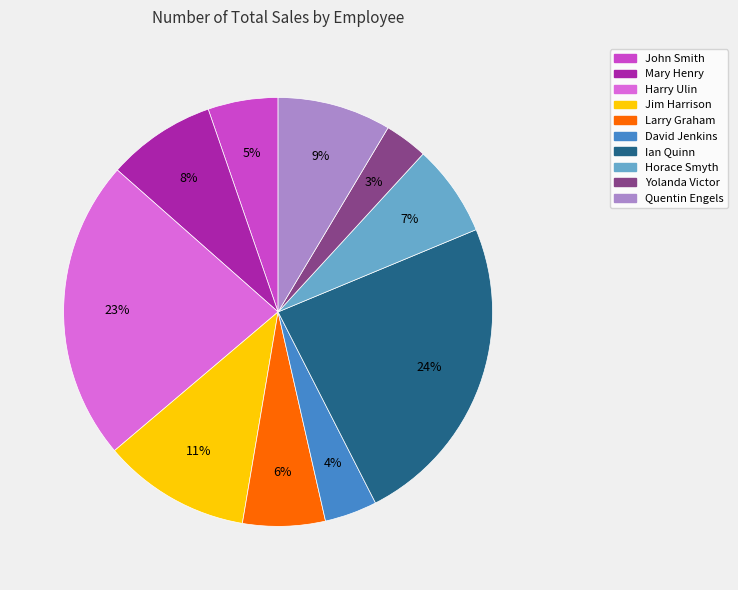

To the nearest percent, what is the average slice percentage?

10%